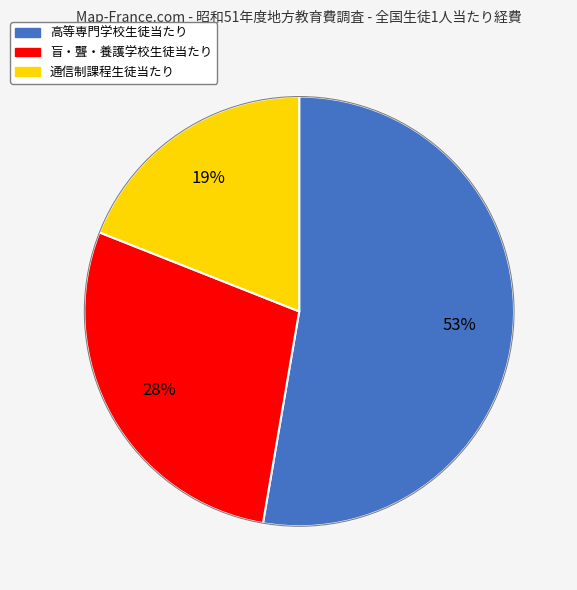

Does any single category account for the majority?

Yes